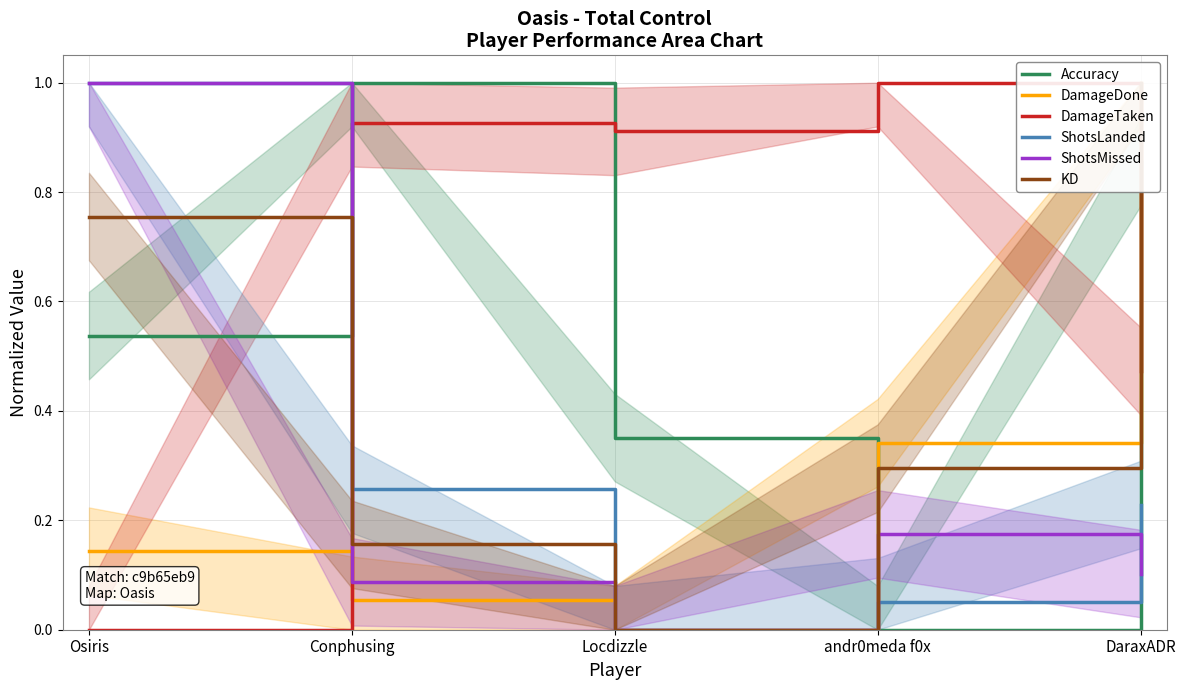

True or false: DamageDone and KD cross at least once.

False